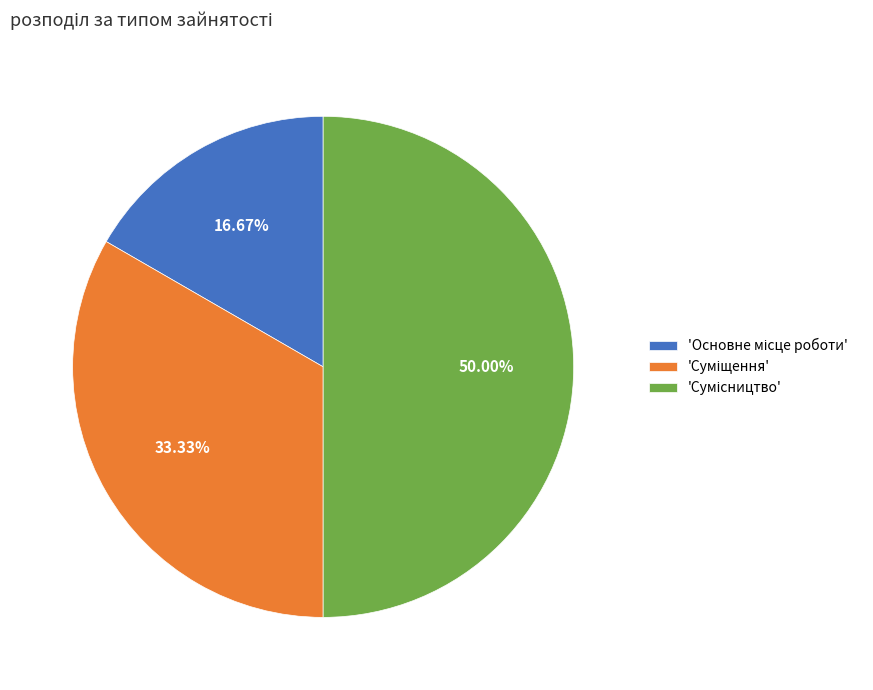

How many segments does this pie chart have?

3